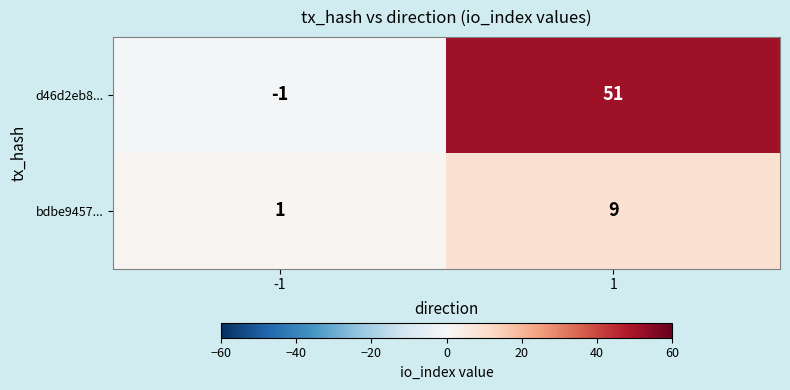

At which category does the chart reach its peak across all series?

1